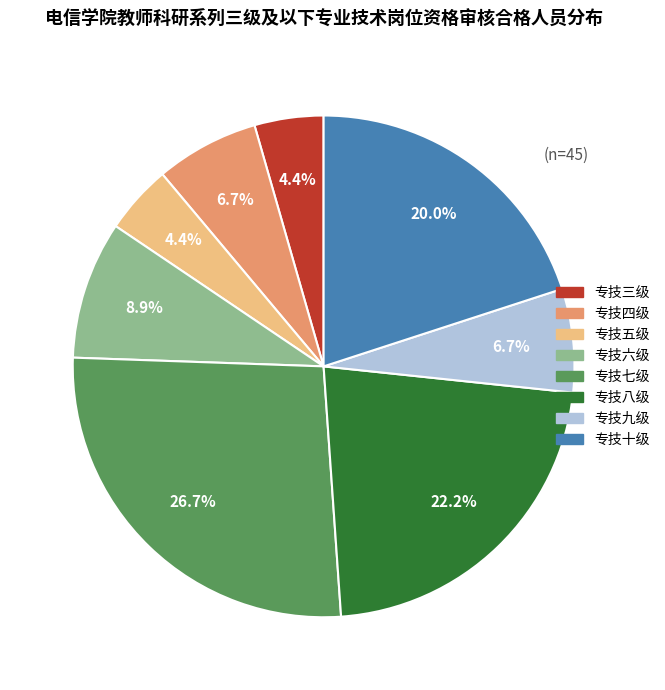

What percentage is the 专技八级 slice, to the nearest percent?

22%